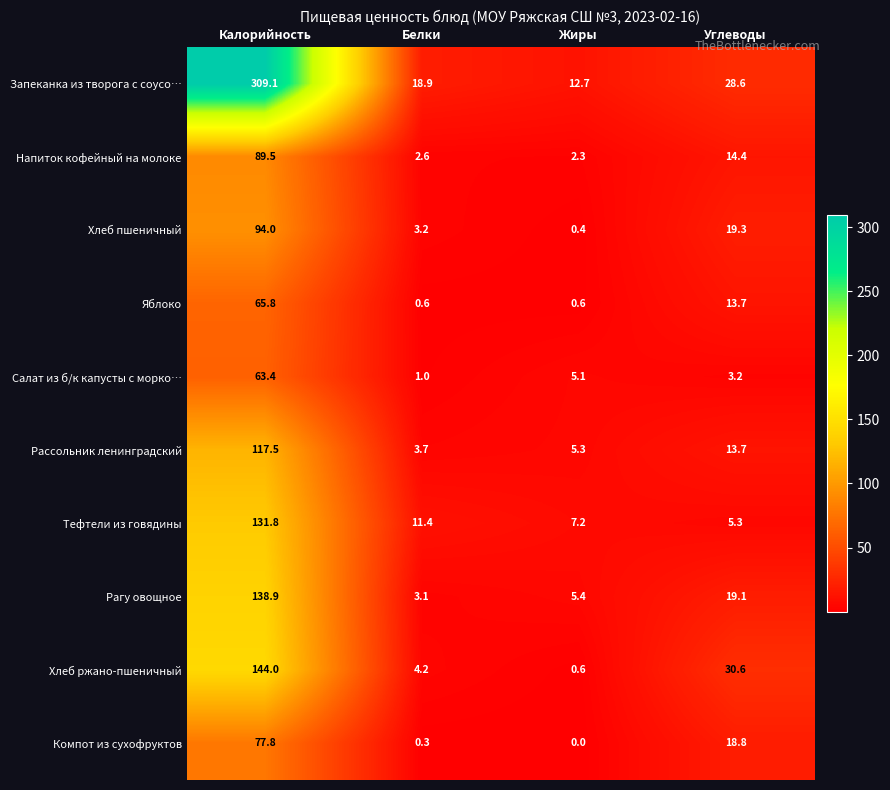

The Рассольник ленинградский series shows 117.5 at Калорийность. True or false?

True